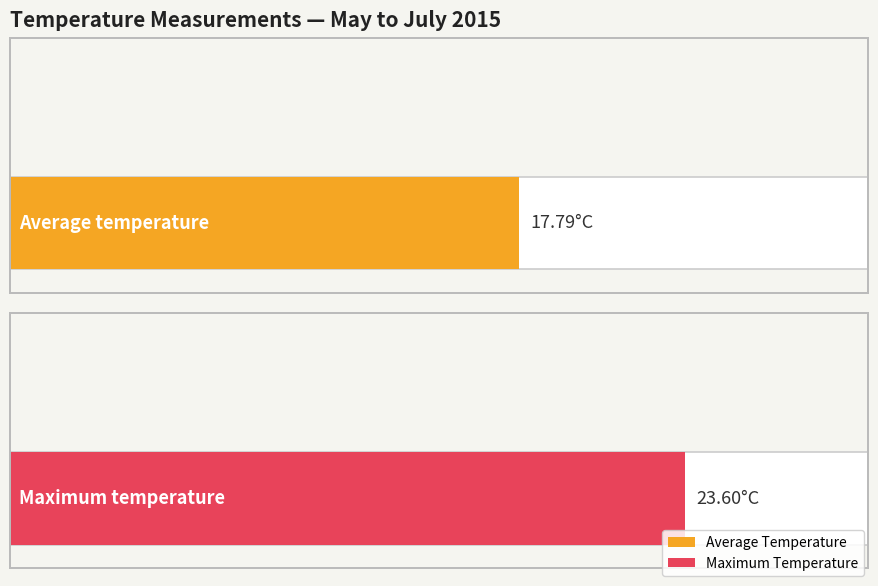

Are the bars horizontal?

Yes